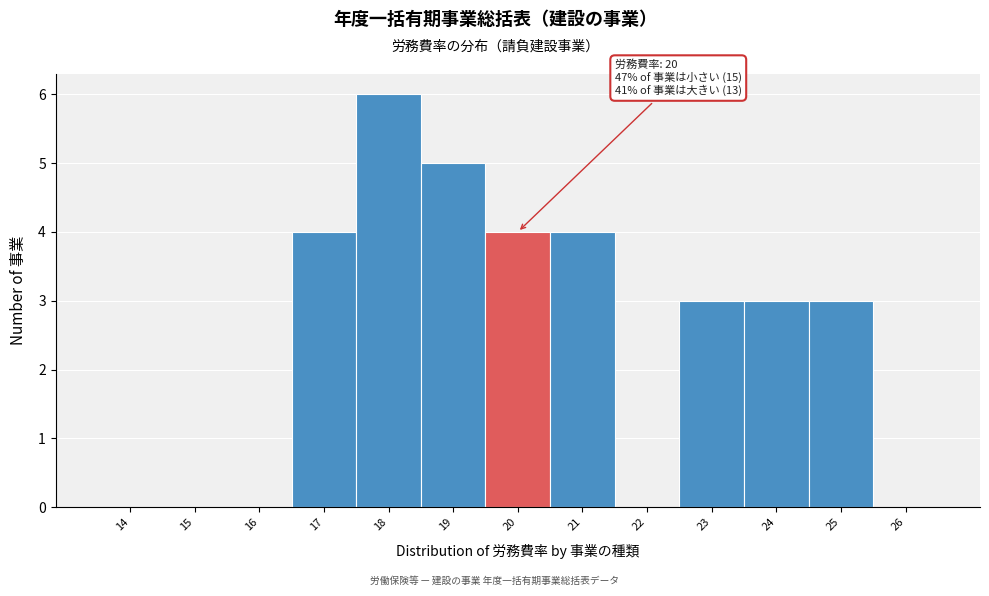

Reading right to left, extract all data points from this chart.

26=0	25=3	24=3	23=3	22=0	21=4	20=4	19=5	18=6	17=4	16=0	15=0	14=0